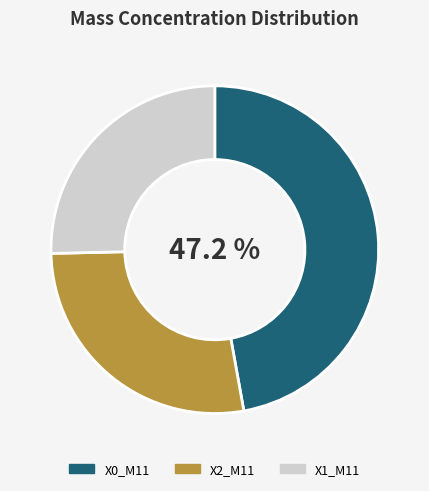

How many slices are in this pie chart?

3